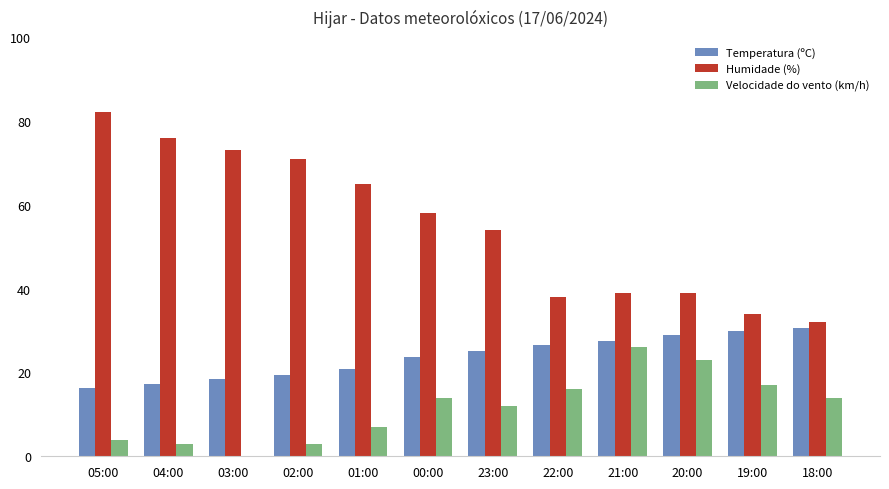

The Temperatura (ºC) series shows 52.7 at 18:00. True or false?

False